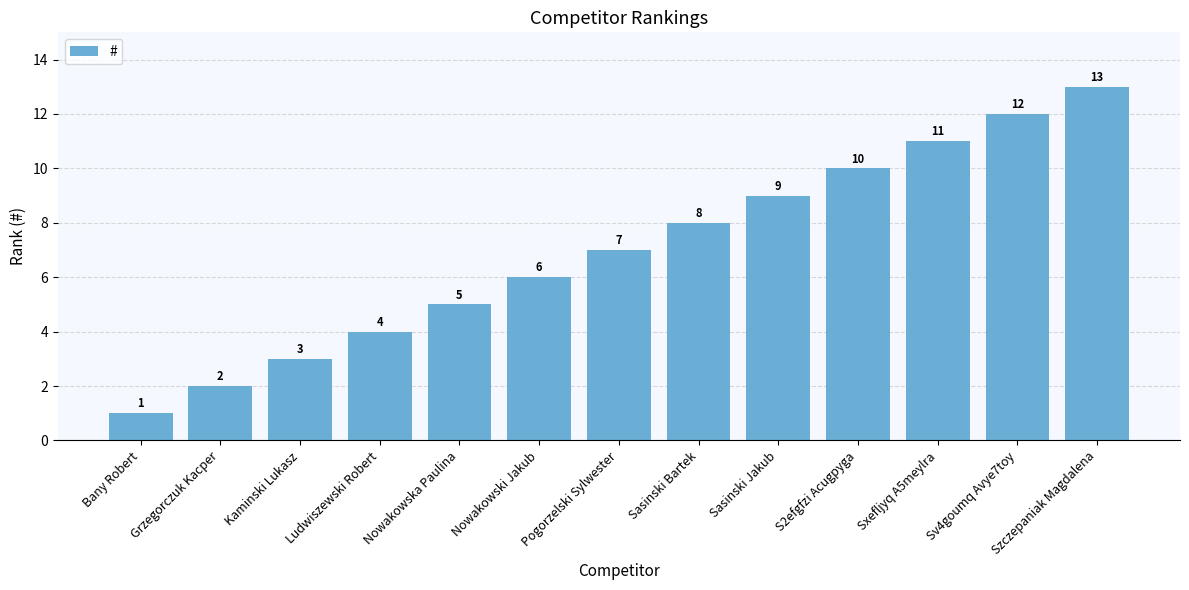

Reading left to right, transcribe all the data shown in this chart.

1	2	3	4	5	6	7	8	9	10	11	12	13